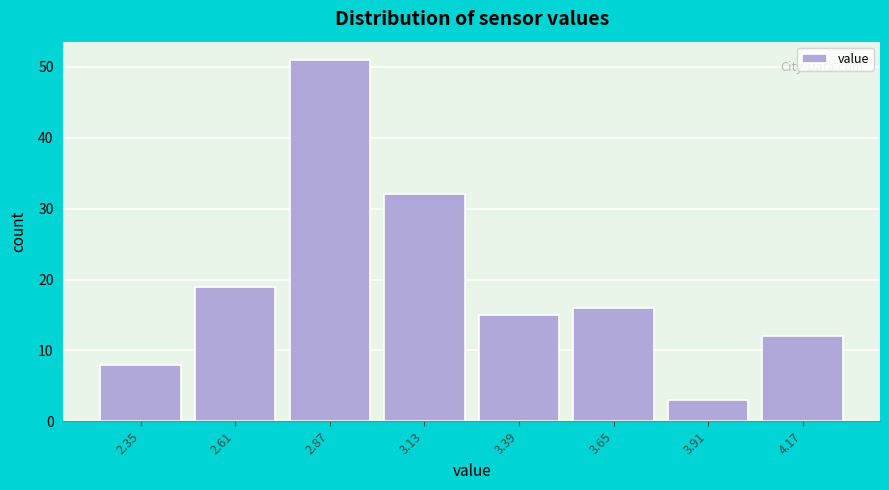

Reading left to right, what are all the values shown in this chart?

2.35=8	2.61=19	2.87=51	3.13=32	3.39=15	3.65=16	3.91=3	4.17=12